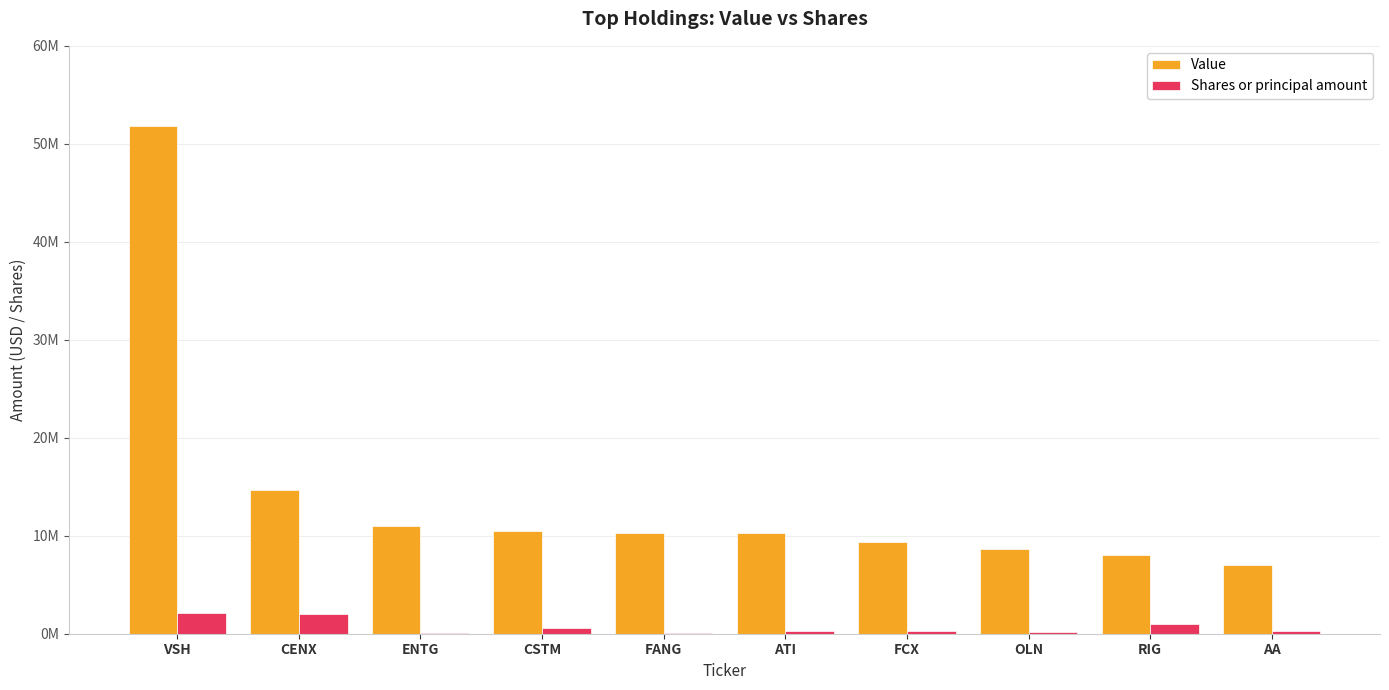

What value does the Shares or principal amount series have at OLN, to the nearest 100?

172600